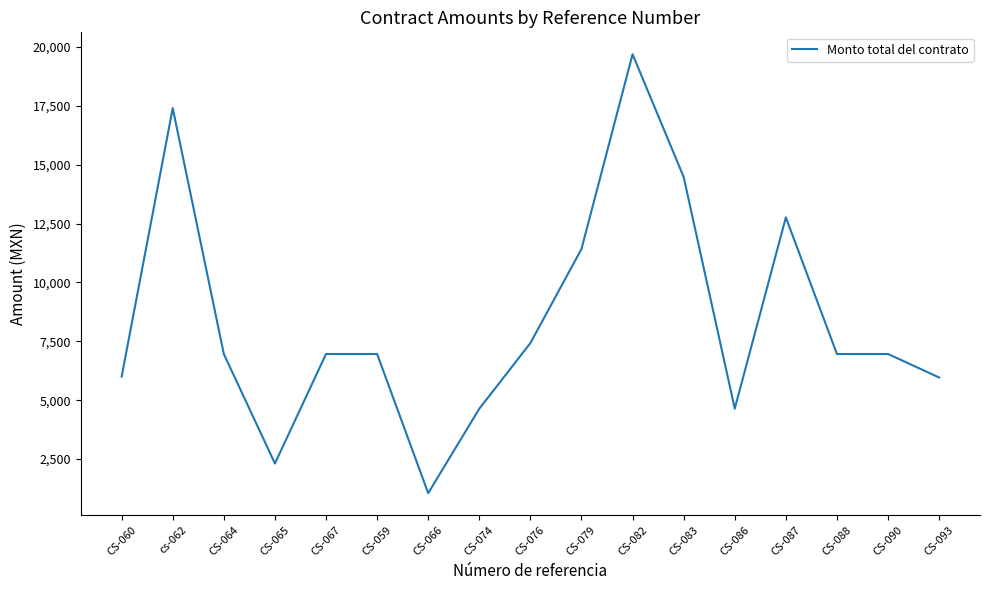

What is the smallest value displayed?

1050.0